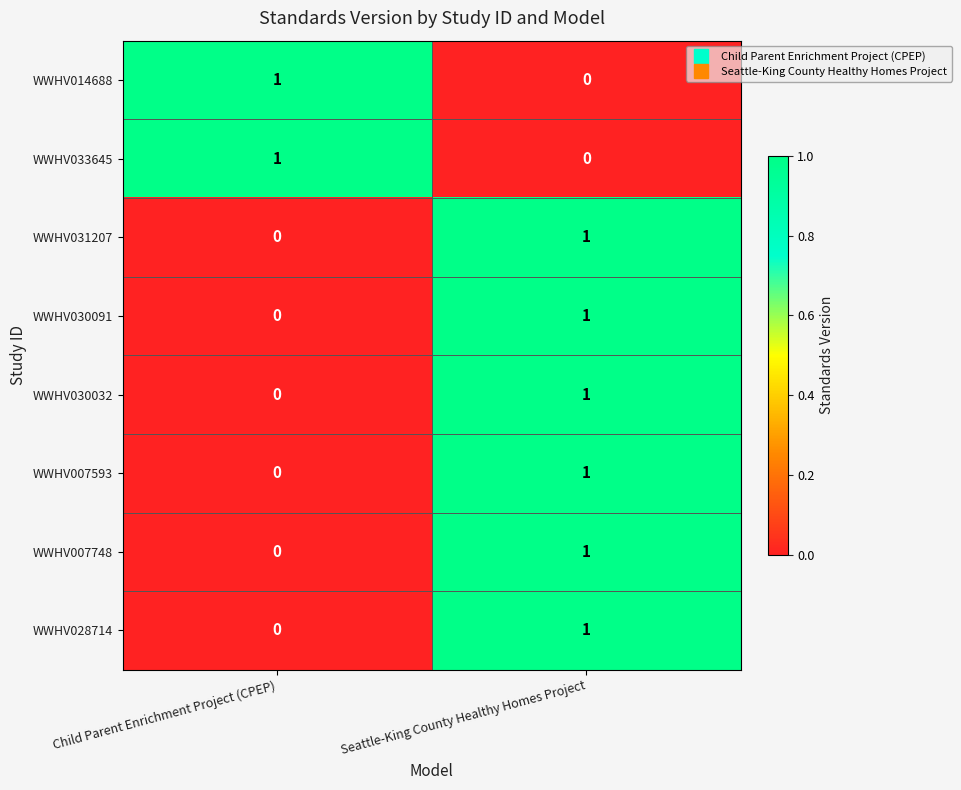

At which category is the sum across all series the highest?

Seattle-King County Healthy Homes Project